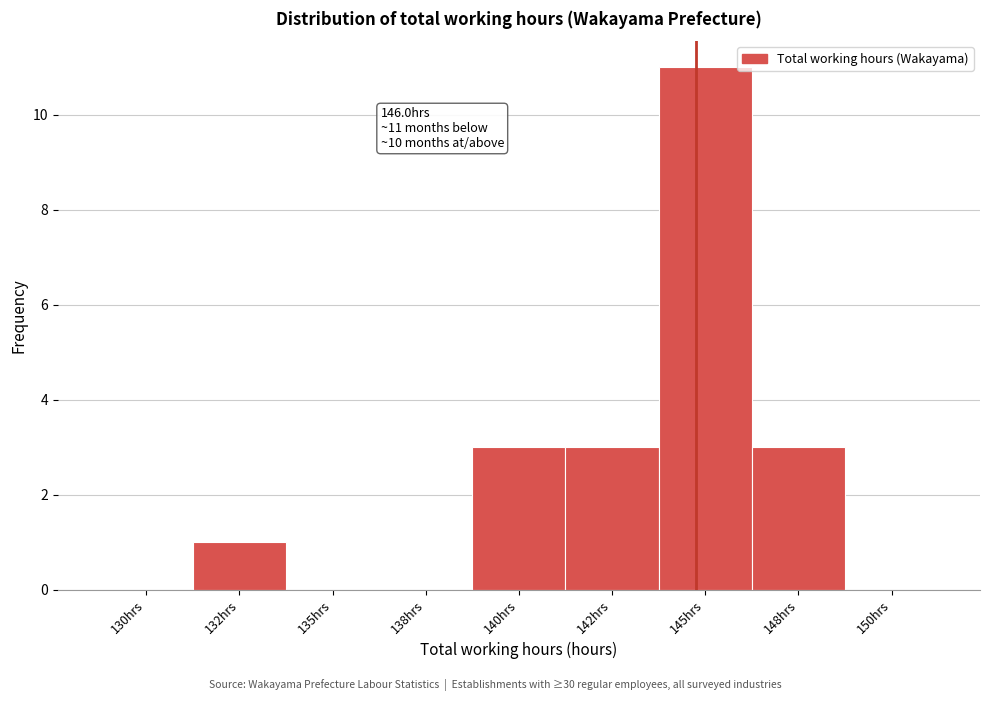

Reading left to right, transcribe all the data shown in this chart.

130hrs=0	132hrs=1	135hrs=0	138hrs=0	140hrs=3	142hrs=3	145hrs=11	148hrs=3	150hrs=0